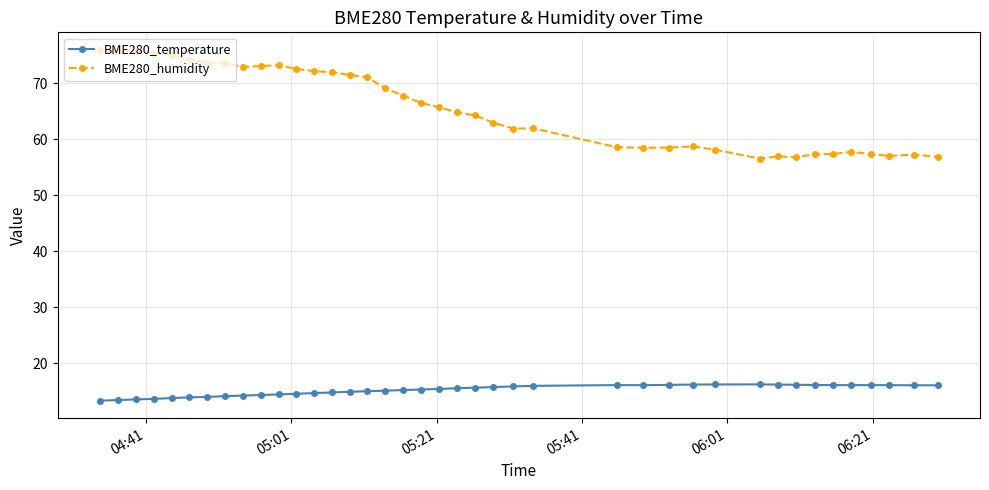

Rank the series by their average value, from highest to lowest.

BME280_humidity, BME280_temperature